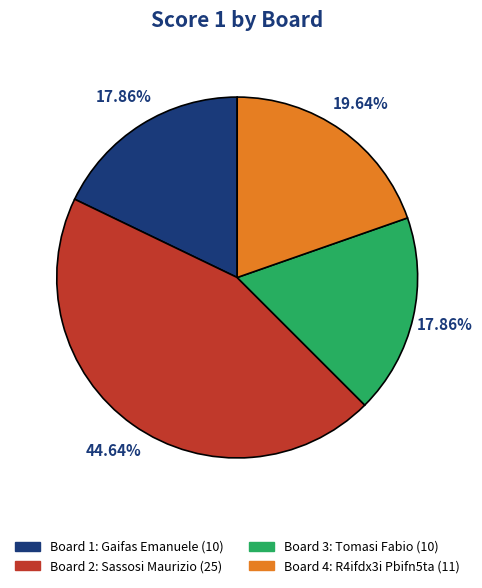

Count the number of slices in the pie.

4